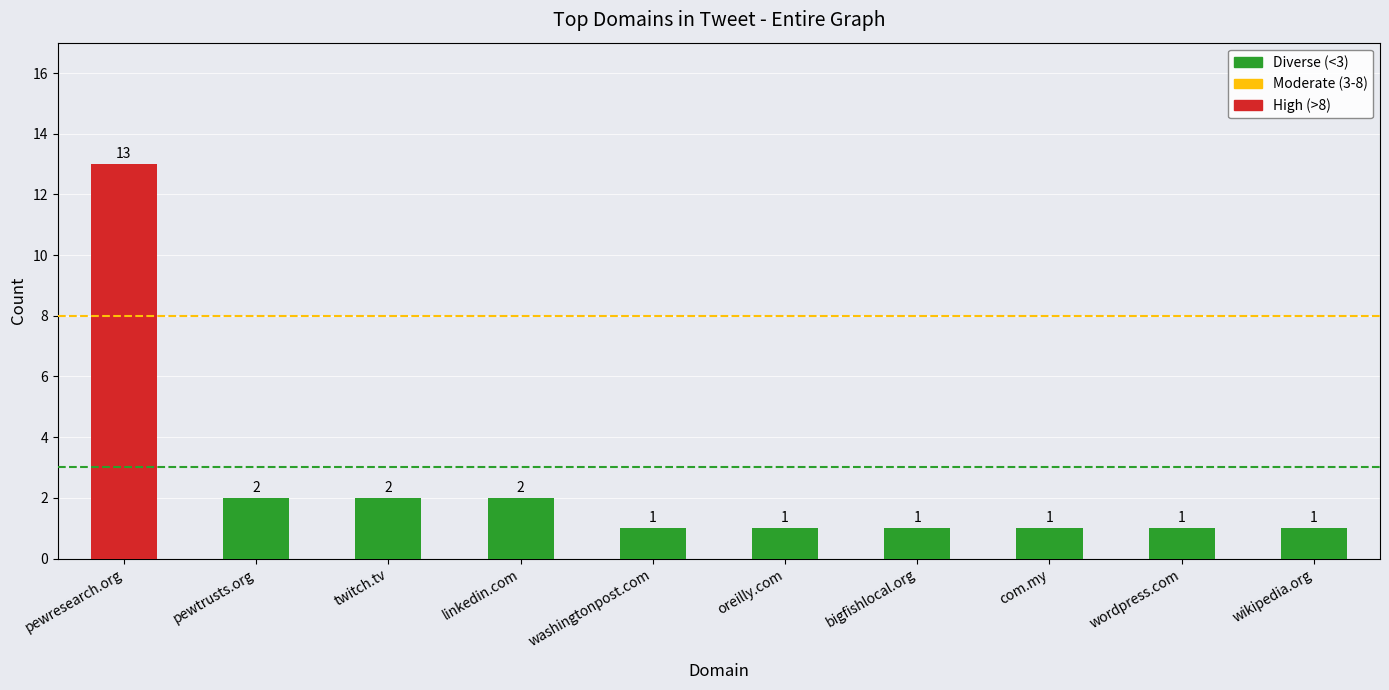

Approximately how many times larger is the value at bigfishlocal.org compared to pewtrusts.org?

0.5